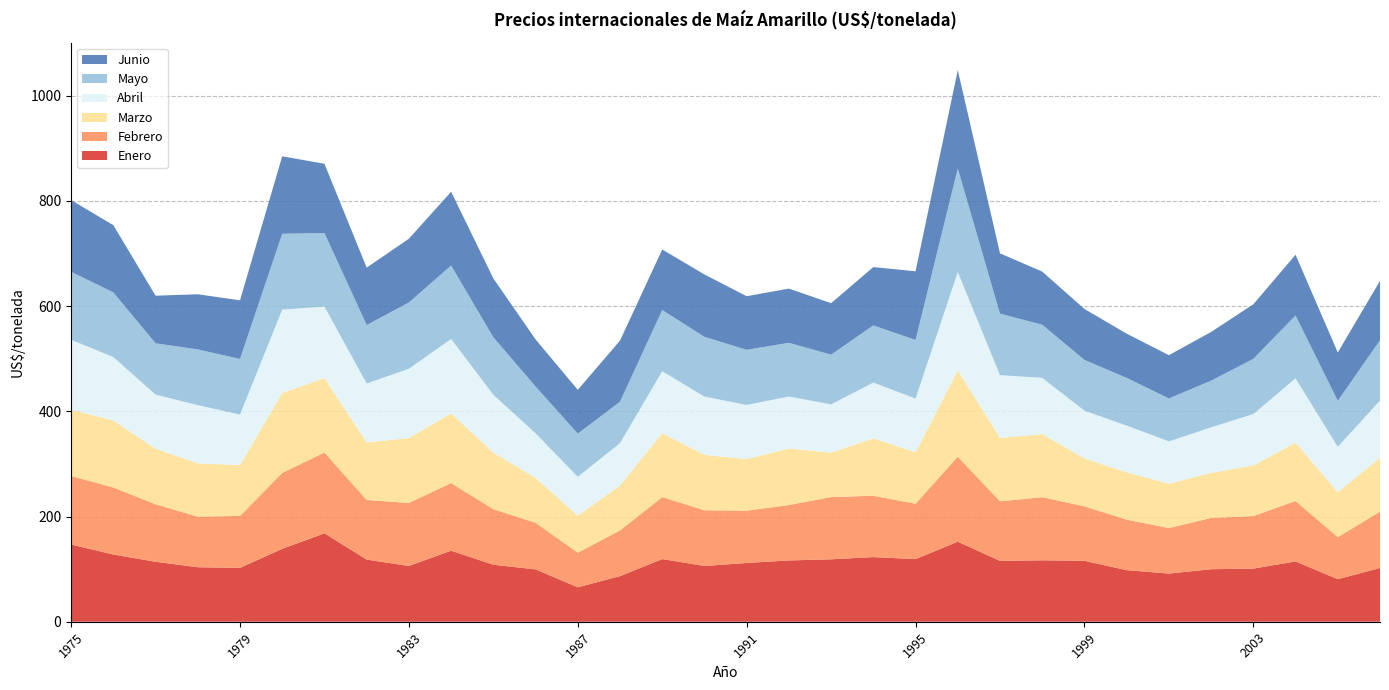

Reading left to right, extract all data points from this chart.

Enero: 1975=146.8	1976=127.8	1977=114.0	1978=103.6	1979=102.5	1980=138.5	1981=168.1	1982=118.2	1983=106.0	1984=135.0	1985=108.4	1986=99.5	1987=65.5	1988=86.7	1989=119.2	1990=106.0	1991=111.7	1992=116.5	1993=118.7	1994=122.9	1995=119.0	1996=152.2	1997=115.7	1998=116.8	1999=115.8	2000=98.0	2001=91.6	2002=99.8	2003=101.0	2004=114.7	2005=80.9	2006=102.1
Febrero: 1975=130.2	1976=127.5	1977=109.3	1978=96.2	1979=98.7	1980=144.4	1981=153.7	1982=113.3	1983=119.8	1984=128.6	1985=105.5	1986=88.6	1987=65.9	1988=86.9	1989=117.8	1990=106.0	1991=99.4	1992=105.4	1993=118.3	1994=116.7	1995=105.3	1996=161.6	1997=113.3	1998=120.0	1999=103.6	2000=96.1	2001=86.5	2002=97.5	2003=99.8	2004=115.0	2005=80.0	2006=107.2
Marzo: 1975=126.2	1976=127.3	1977=105.8	1978=101.1	1979=96.9	1980=151.9	1981=141.4	1982=109.2	1983=123.3	1984=132.6	1985=107.4	1986=85.4	1987=70.3	1988=85.6	1989=121.5	1990=105.3	1991=98.0	1992=107.4	1993=84.5	1994=109.0	1995=97.7	1996=164.0	1997=120.5	1998=120.0	1999=90.9	2000=90.0	2001=84.3	2002=85.8	2003=96.2	2004=110.8	2005=85.3	2006=102.5
Abril: 1975=132.8	1976=120.6	1977=102.7	1978=110.9	1979=95.8	1980=158.6	1981=135.9	1982=112.3	1983=131.7	1984=141.3	1985=110.2	1986=84.8	1987=73.8	1988=80.5	1989=117.8	1990=110.8	1991=103.0	1992=98.9	1993=91.7	1994=106.1	1995=102.3	1996=187.1	1997=119.4	1998=106.8	1999=90.9	2000=88.8	2001=80.5	2002=86.6	2003=97.9	2004=122.3	2005=86.3	2006=108.9
Mayo: 1975=129.3	1976=122.9	1977=97.6	1978=105.9	1979=105.7	1980=144.1	1981=139.8	1982=111.1	1983=126.0	1984=139.7	1985=109.2	1986=89.0	1987=82.0	1988=78.7	1989=116.5	1990=113.6	1991=104.8	1992=102.1	1993=94.6	1994=108.8	1995=111.3	1996=196.8	1997=116.9	1998=101.0	1999=96.5	2000=90.6	2001=81.6	2002=88.6	2003=105.0	2004=119.6	2005=87.4	2006=114.5
Junio: 1975=136.4	1976=127.8	1977=90.5	1978=104.9	1979=111.5	1980=147.4	1981=131.7	1982=109.1	1983=121.2	1984=140.3	1985=111.9	1986=89.5	1987=83.3	1988=116.1	1989=115.1	1990=118.6	1991=102.0	1992=103.1	1993=97.9	1994=110.9	1995=130.6	1996=187.1	1997=114.7	1998=101.0	1999=96.9	2000=84.1	2001=82.2	2002=92.6	2003=103.7	2004=115.5	2005=92.0	2006=112.9